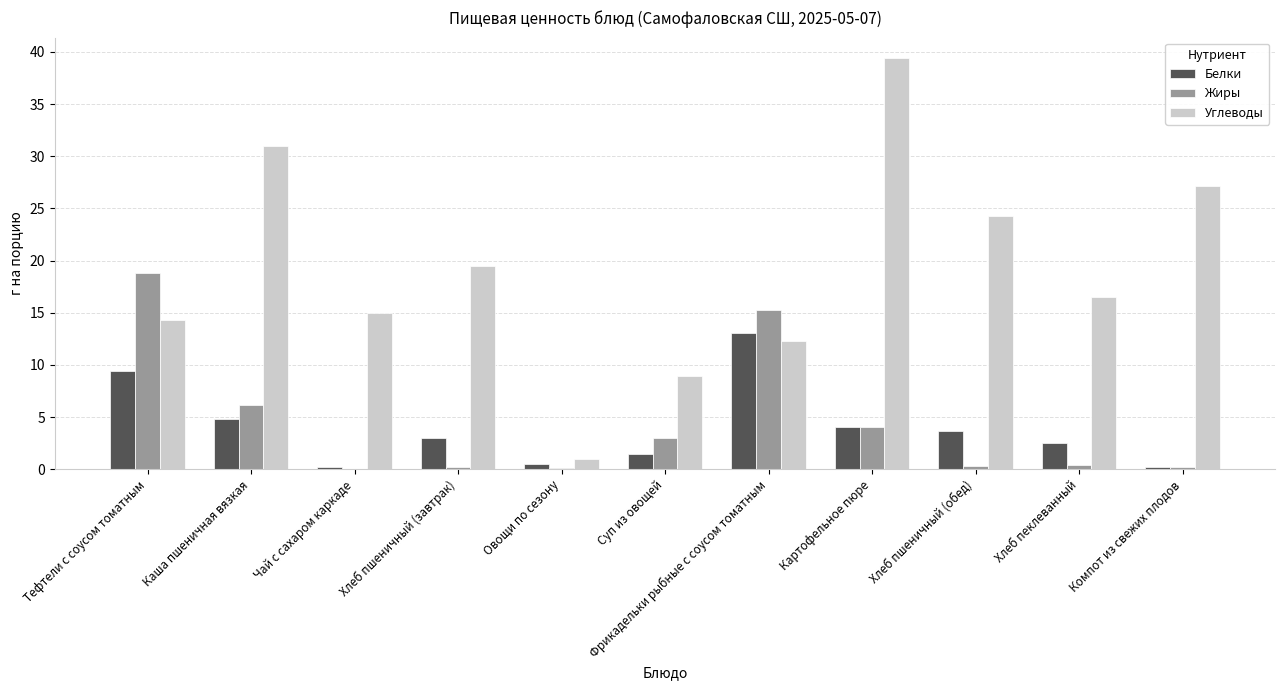

Between Чай с сахаром каркаде and Хлеб пеклеванный, which series saw the biggest shift?

Белки